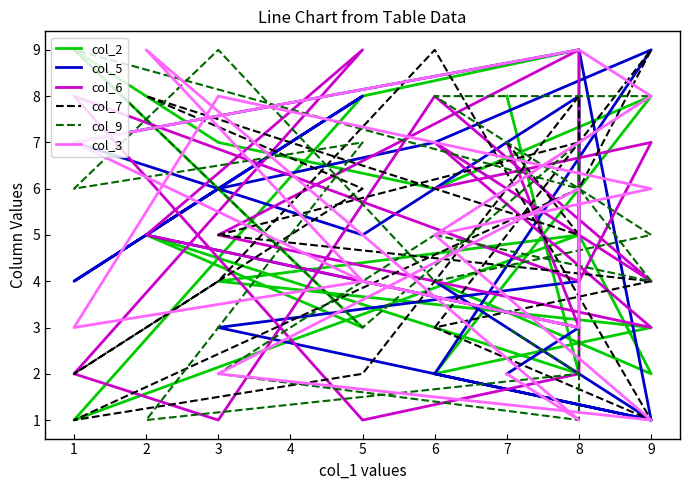

What is the spread (max minus min) of values at 7?

3